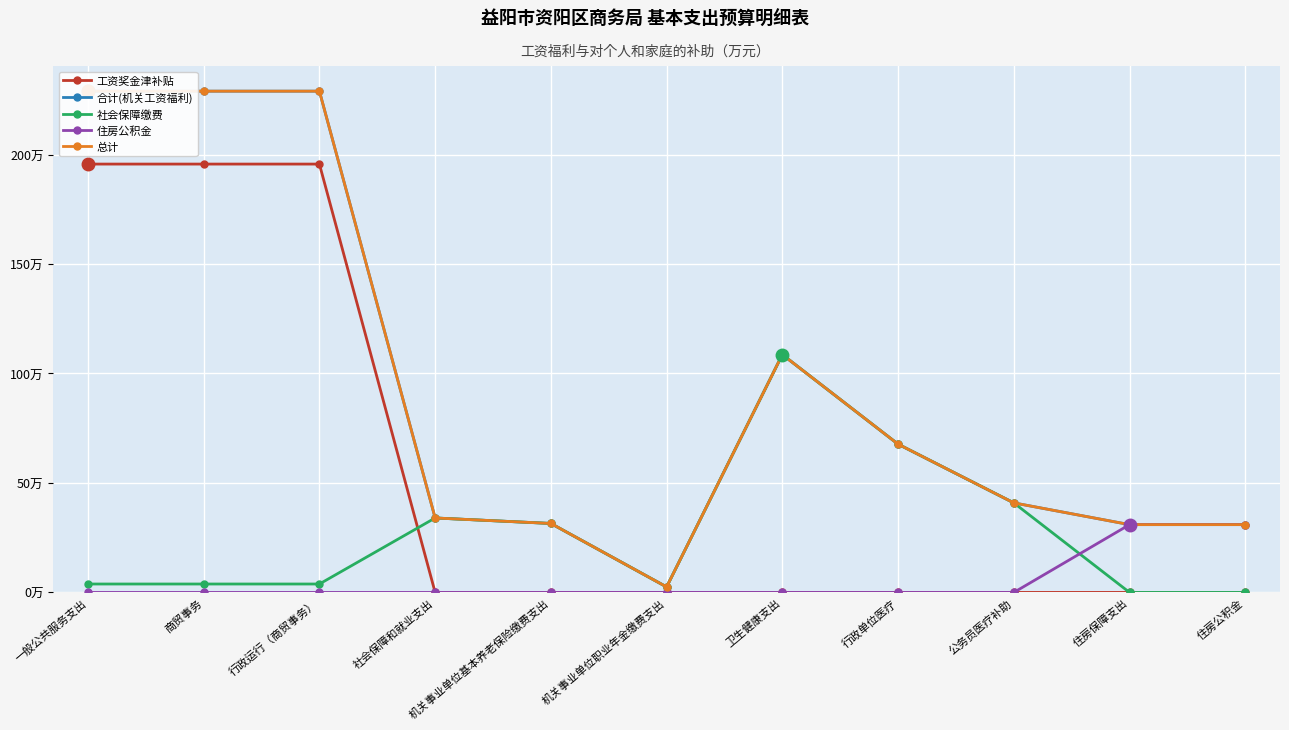

What is the difference between the highest and lowest values at 一般公共服务支出?

228.9